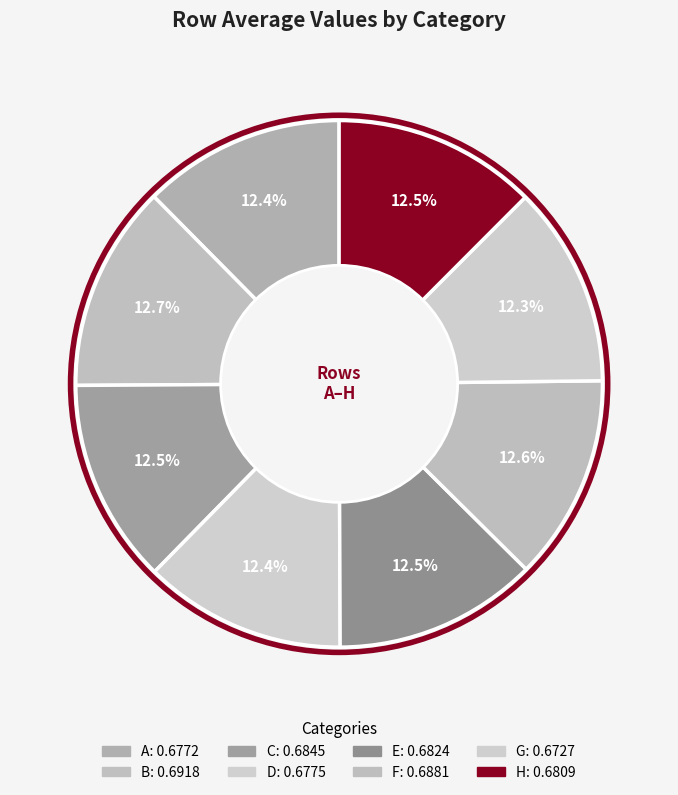

How many slices are in this pie chart?

8